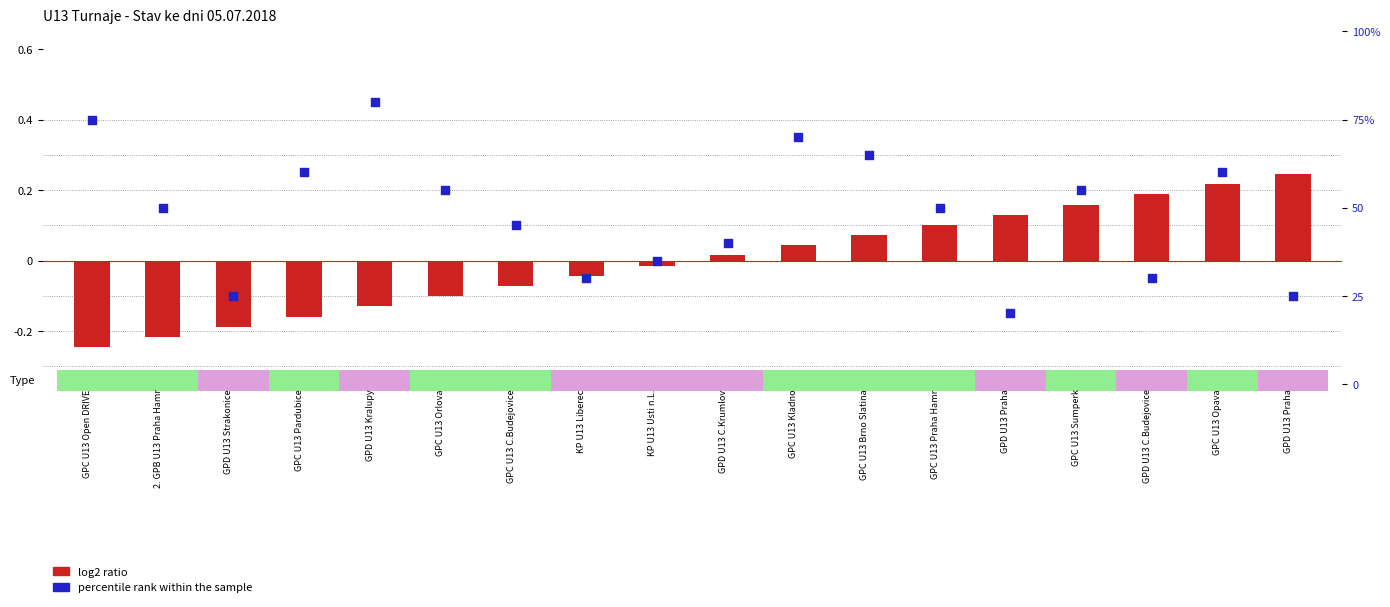

At which category is the sum across all series the highest?

GPD U13 Kralupy